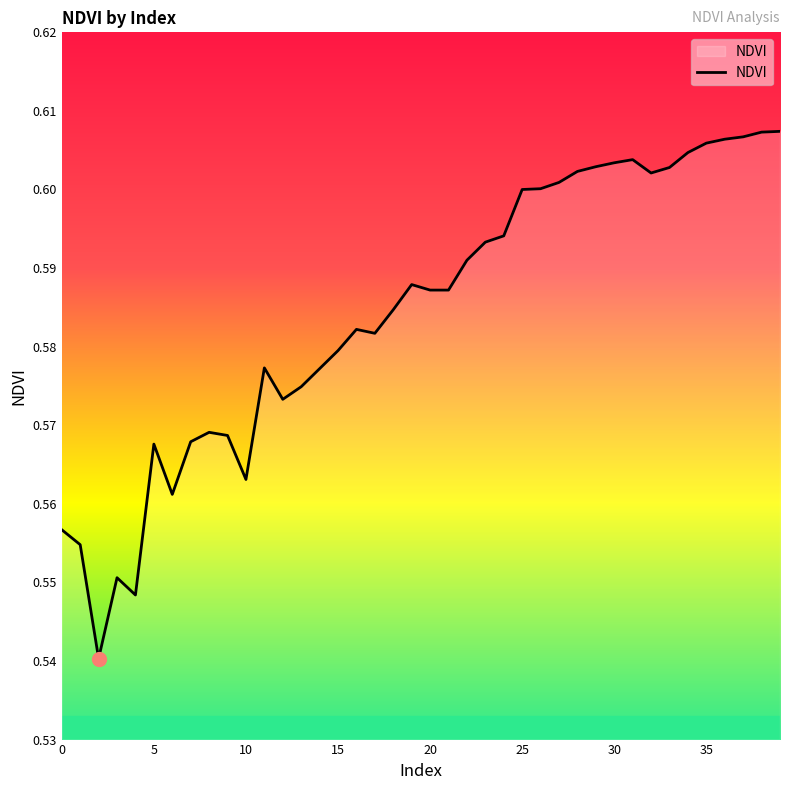

Does the chart have visible grid lines?

No